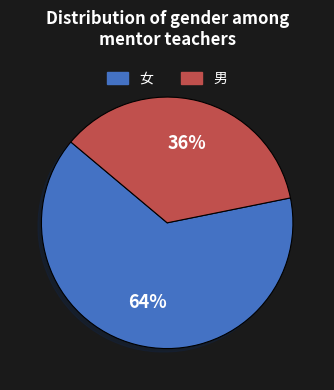

Which slice is the largest?

女